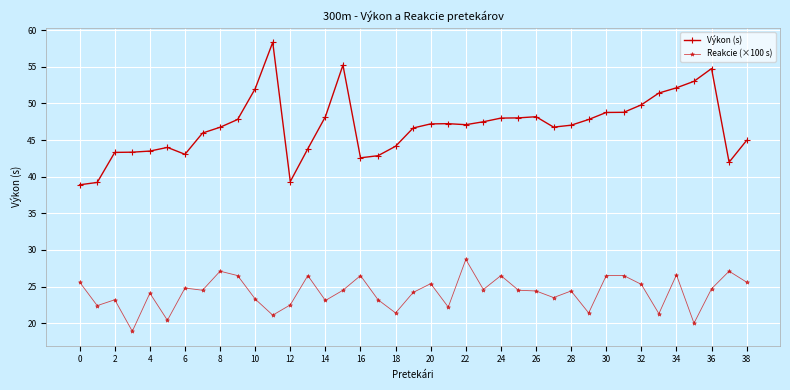

List the series in order of their overall mean, highest first.

Výkon (s), Reakcie (×100 s)